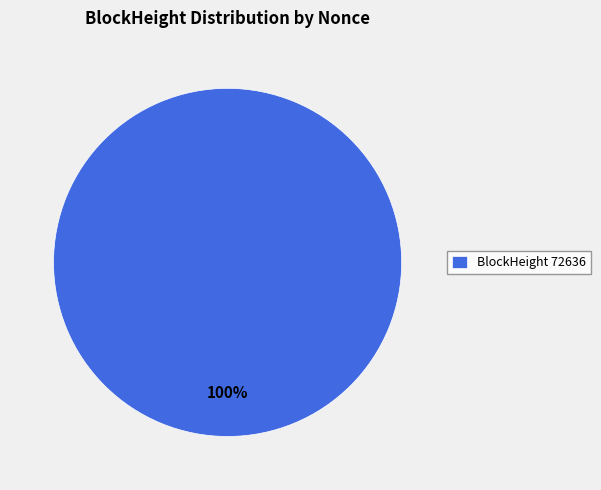

The BlockHeight 72636 slice represents 100% of the pie. True or false?

True